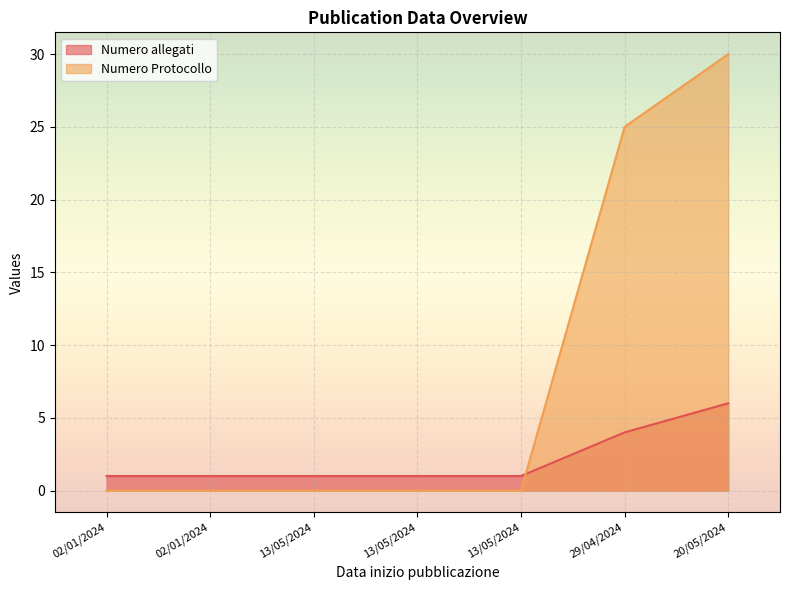

What is the spread (max minus min) of values at 13/05/2024?

1.0